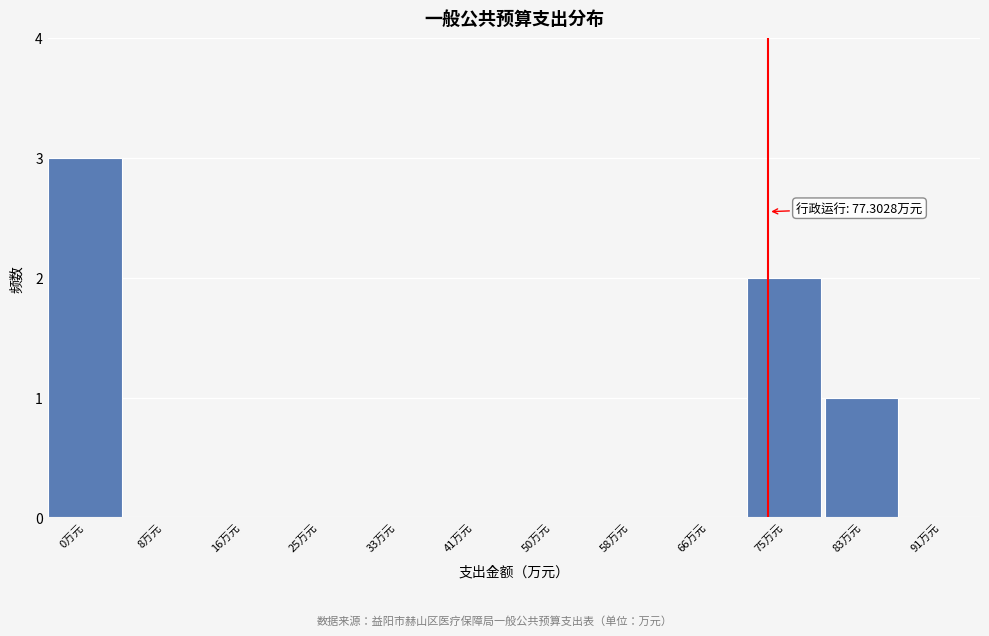

Reading right to left, list all the values displayed in this chart.

91万元=0	83万元=1	75万元=2	66万元=0	58万元=0	50万元=0	41万元=0	33万元=0	25万元=0	16万元=0	8万元=0	0万元=3